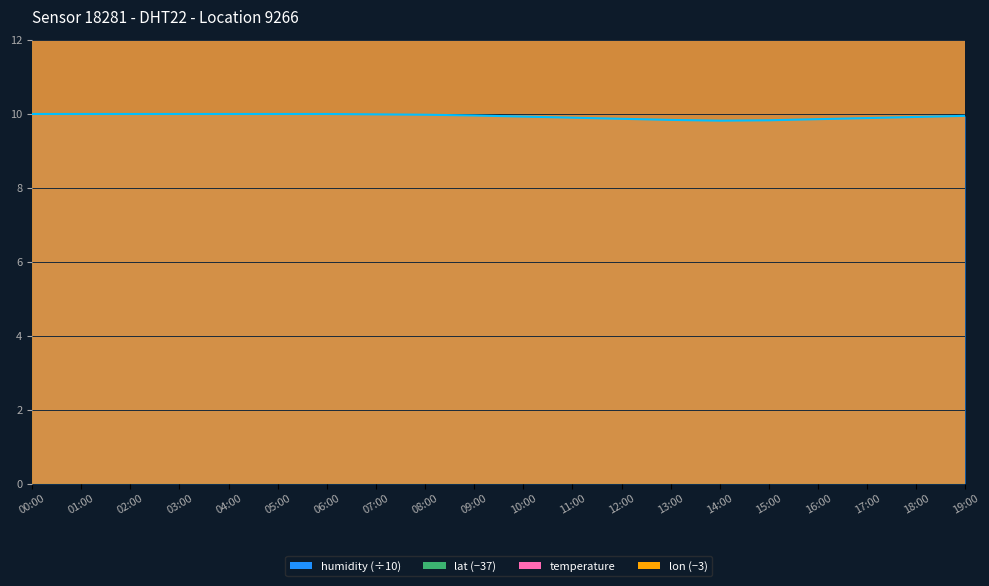

True or false: temperature and humidity intersect in this chart.

False